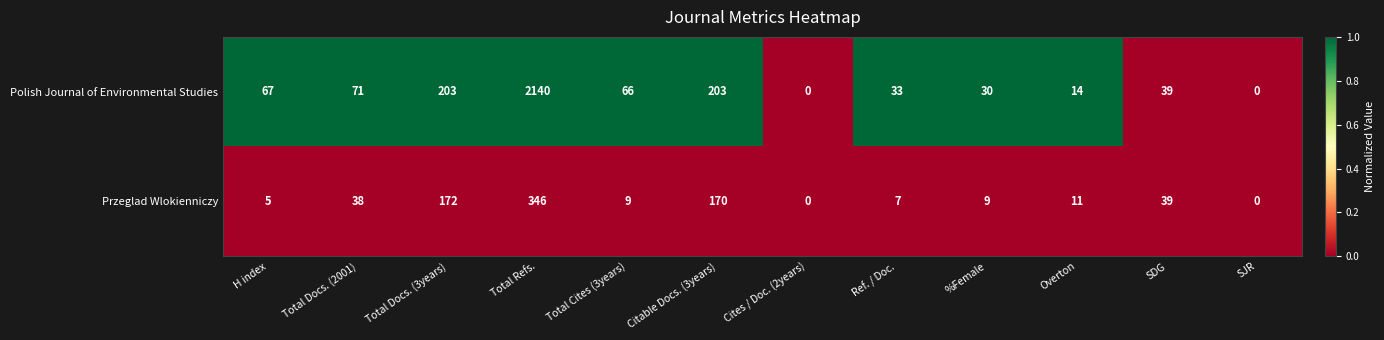

List the series in order of their overall mean, highest first.

Polish Journal of Environmental Studies, Przeglad Wlokienniczy